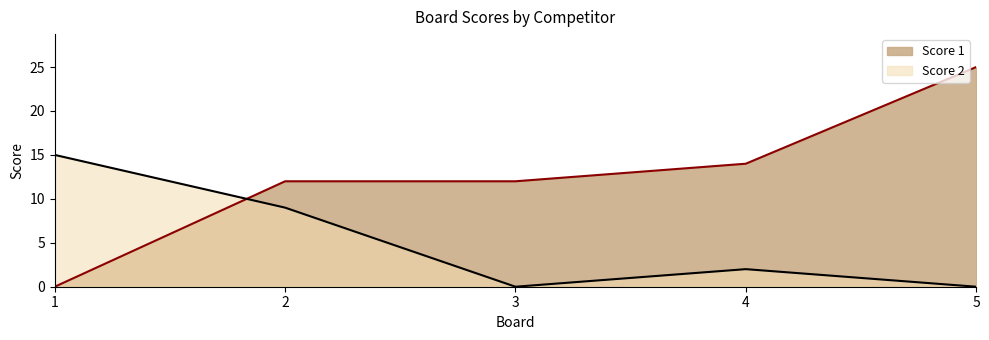

At which label does Score 2 reach its minimum?

3